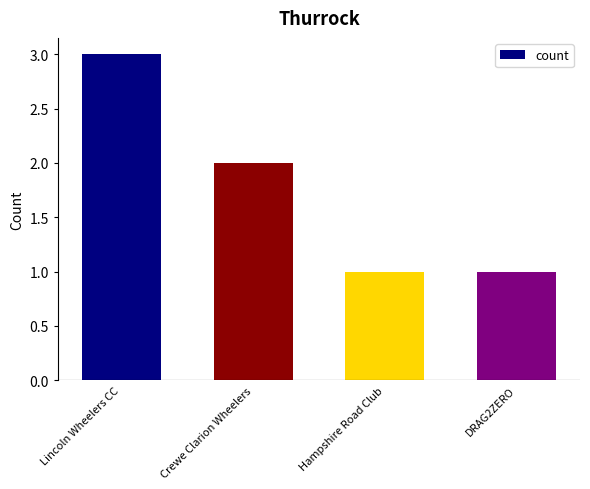

Is it true that the value at DRAG2ZERO is 1?

True